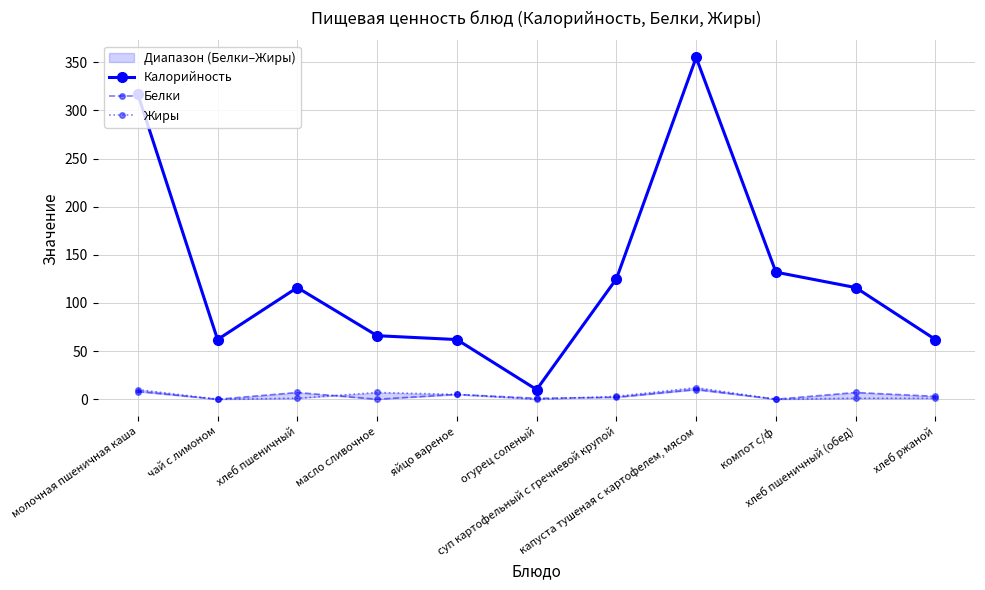

What is the minimum value for Калорийность?

10